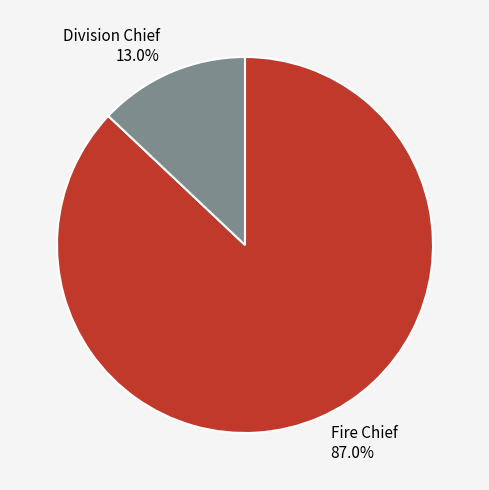

Count the number of slices in the pie.

2